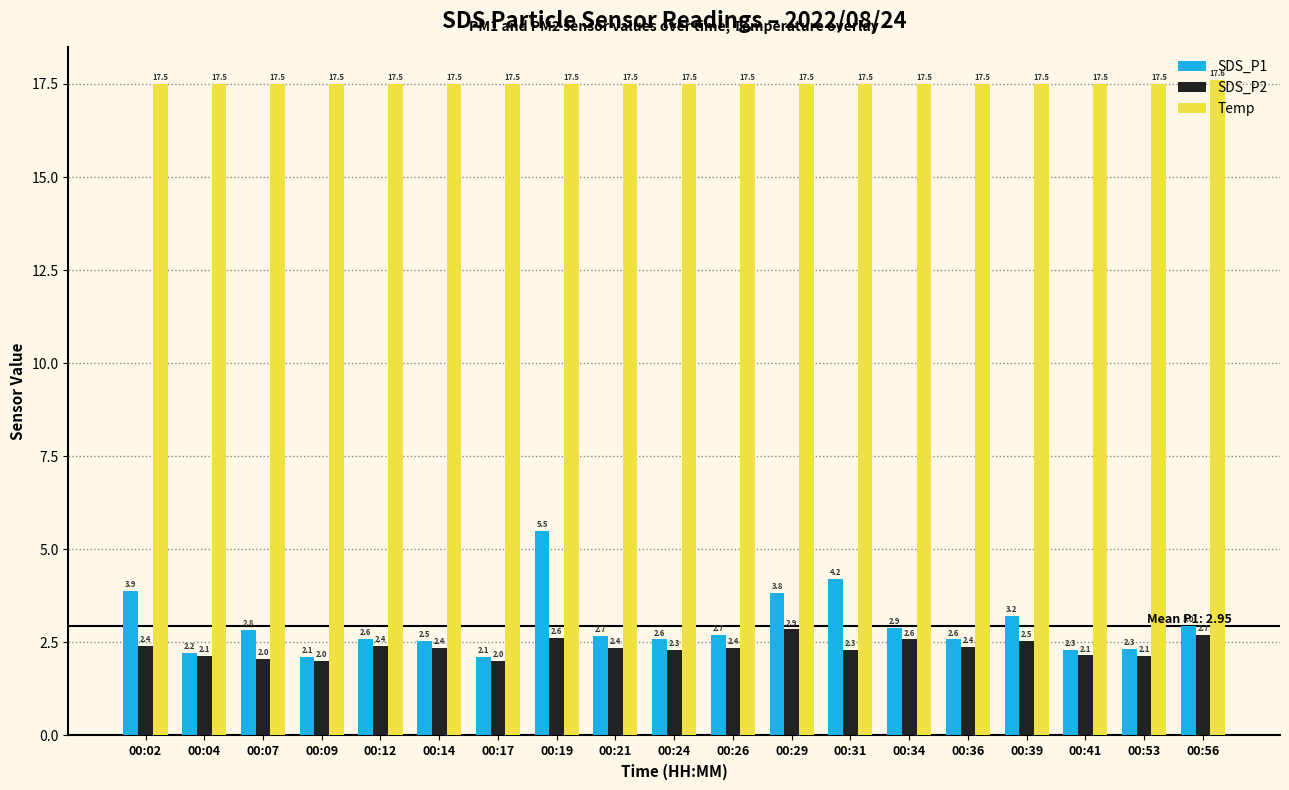

Which series changed the most between 00:12 and 00:39?

SDS_P1